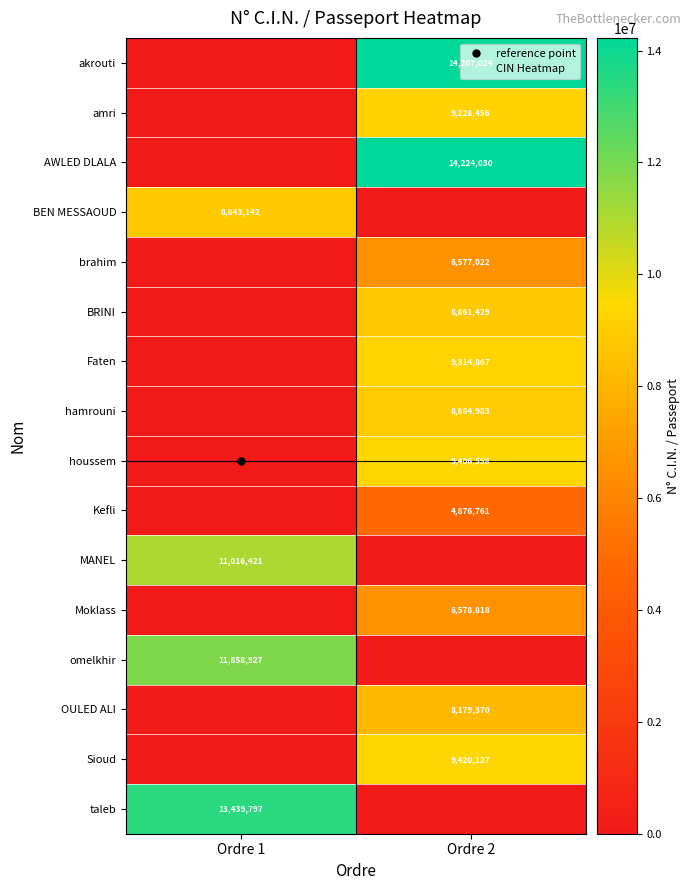

What is the difference between the highest and lowest values at Ordre 1?

13439797